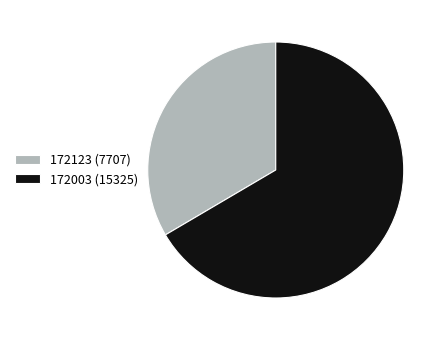

True or false: 172123 (7707) accounts for 33% of the total.

True